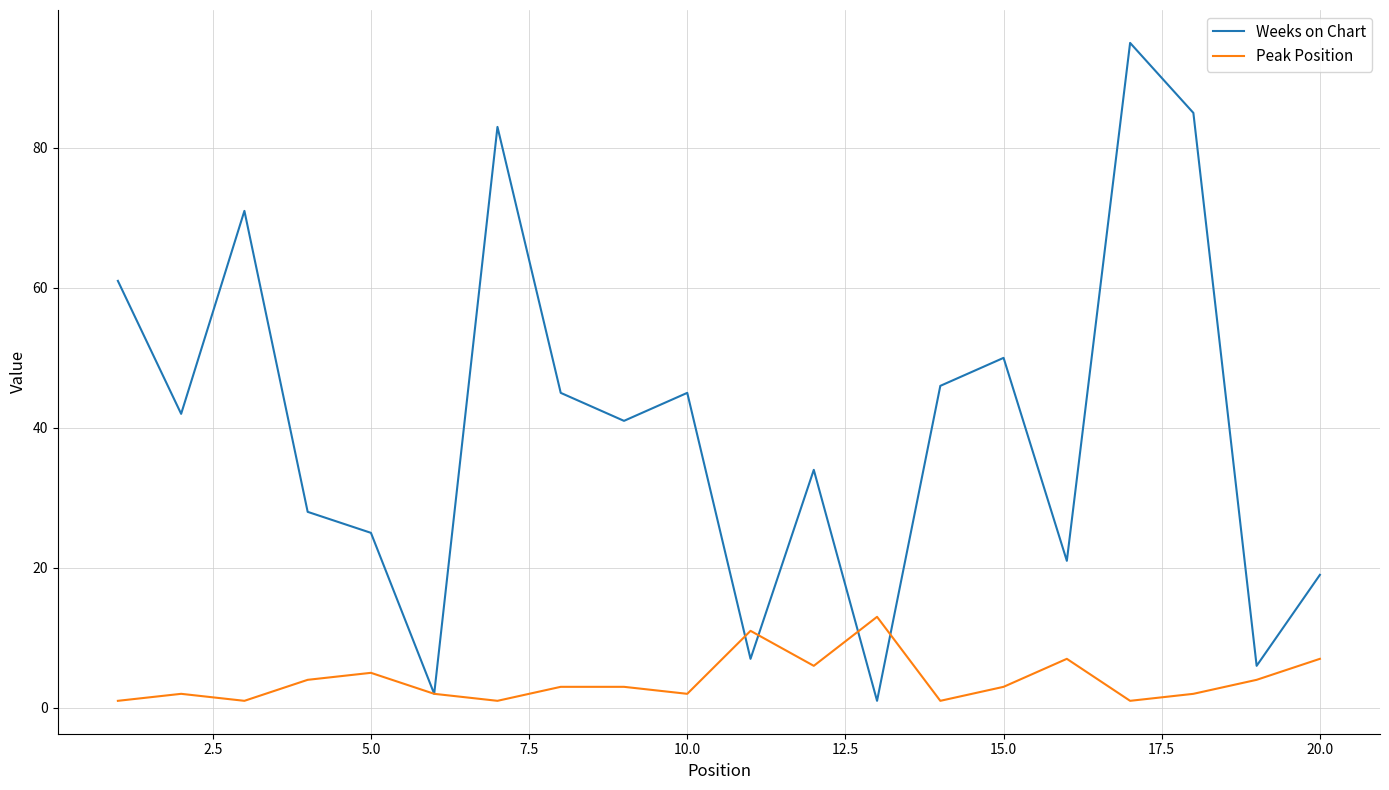

Which series has the largest total across all categories?

Weeks on Chart